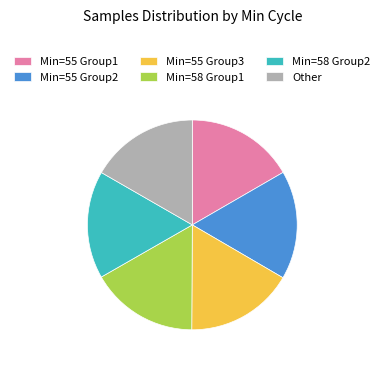

Is there any slice that represents more than half of the pie?

No